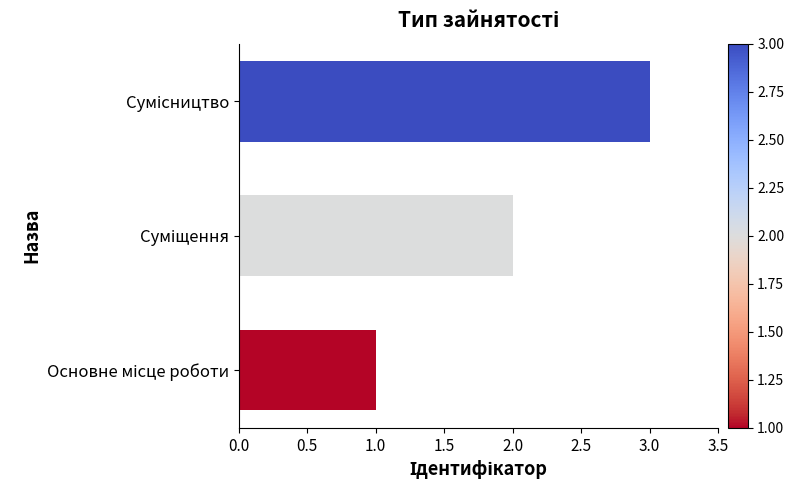

What is the maximum value shown in the chart?

3